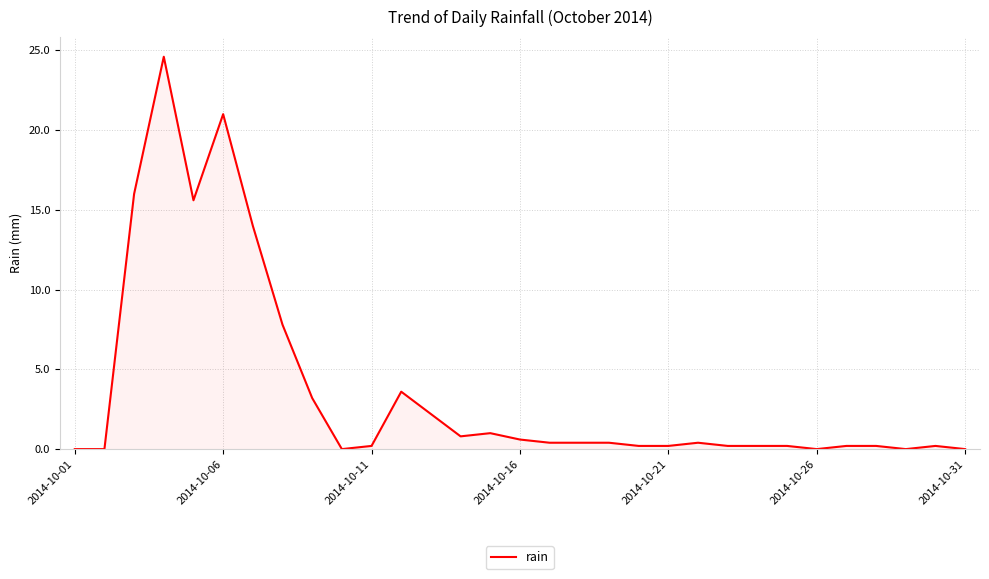

What is the difference between the maximum and minimum values?

24.6